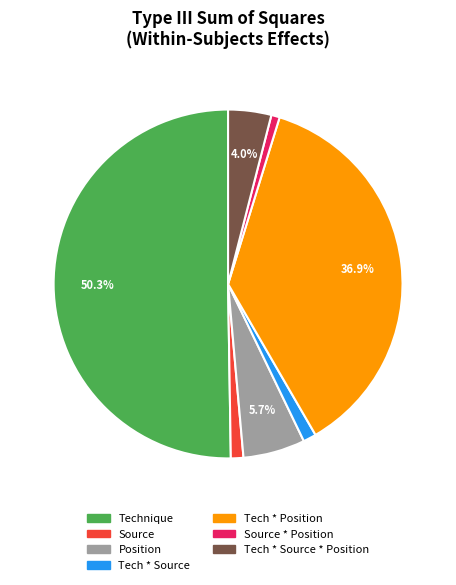

How many segments does this pie chart have?

7